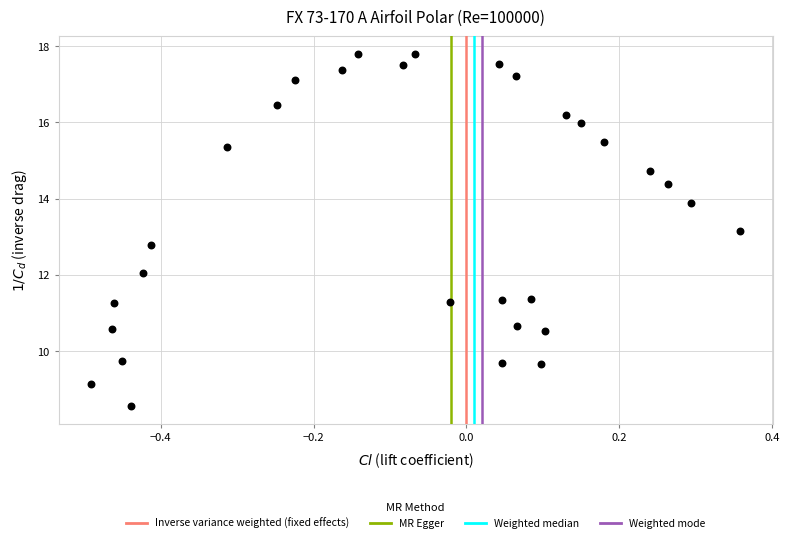

What is the range of Y values (max minus min)?

9.2